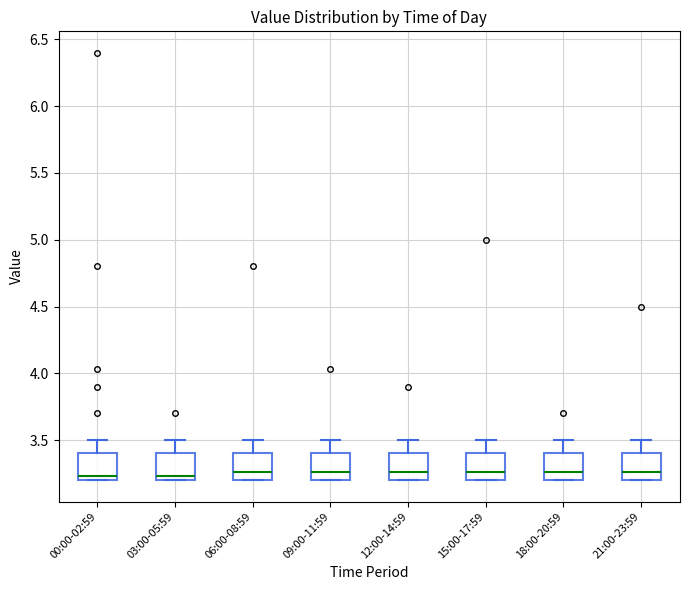

Reading left to right, transcribe this box plot: for each box, give where its median line is, the range the box spans, and where its two whiskers end, as read against the y-axis. The values are not printed on the chart, so give them approximately, as read against the axis.

00:00-02:59: median 3.25, box 3.20 to 3.40, whiskers 3.20 to 3.50
03:00-05:59: median 3.25, box 3.20 to 3.40, whiskers 3.20 to 3.50
06:00-08:59: median 3.25, box 3.20 to 3.40, whiskers 3.20 to 3.50
09:00-11:59: median 3.25, box 3.20 to 3.40, whiskers 3.20 to 3.50
12:00-14:59: median 3.25, box 3.20 to 3.40, whiskers 3.20 to 3.50
15:00-17:59: median 3.25, box 3.20 to 3.40, whiskers 3.20 to 3.50
18:00-20:59: median 3.25, box 3.20 to 3.40, whiskers 3.20 to 3.50
21:00-23:59: median 3.25, box 3.20 to 3.40, whiskers 3.20 to 3.50